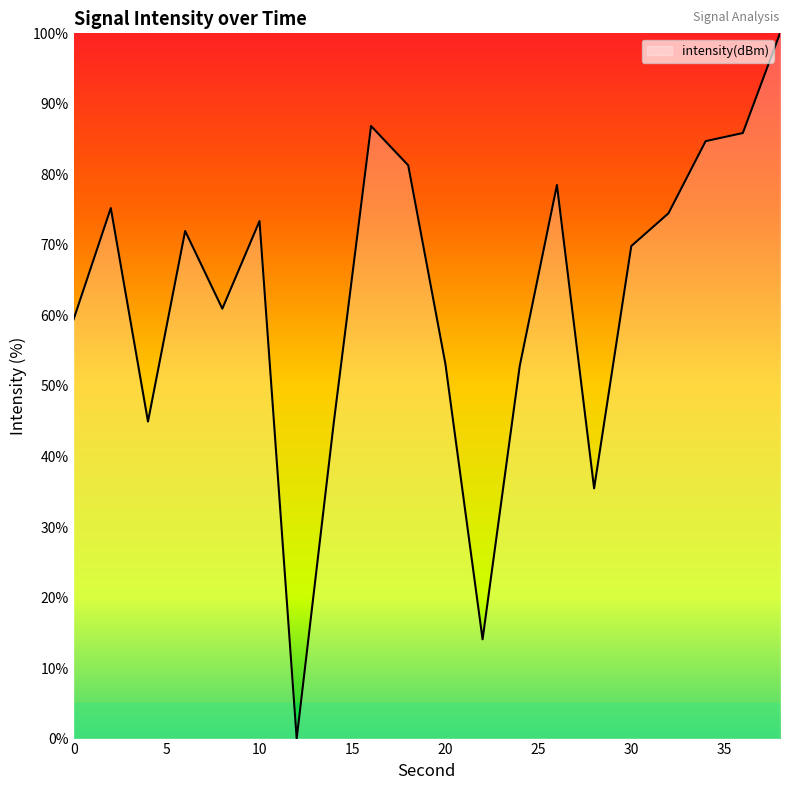

What is the greatest value displayed?

100.0